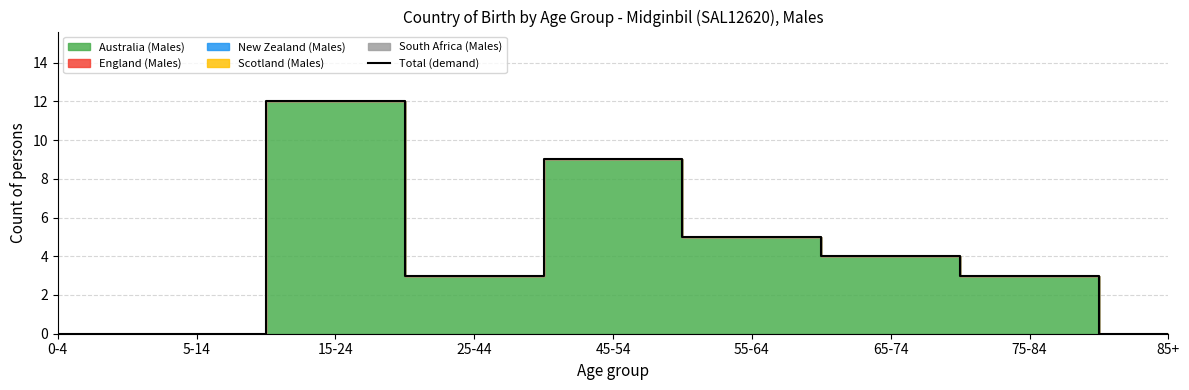

What position from the left is 45-54?

5